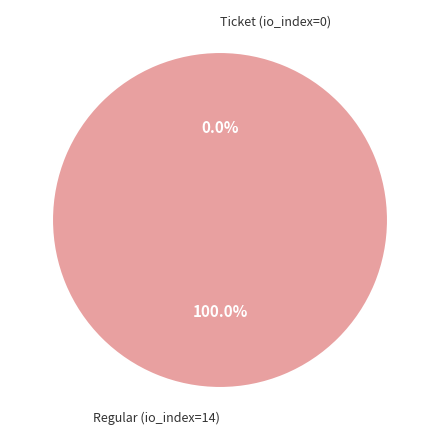

To the nearest percent, what is the average slice percentage?

50%